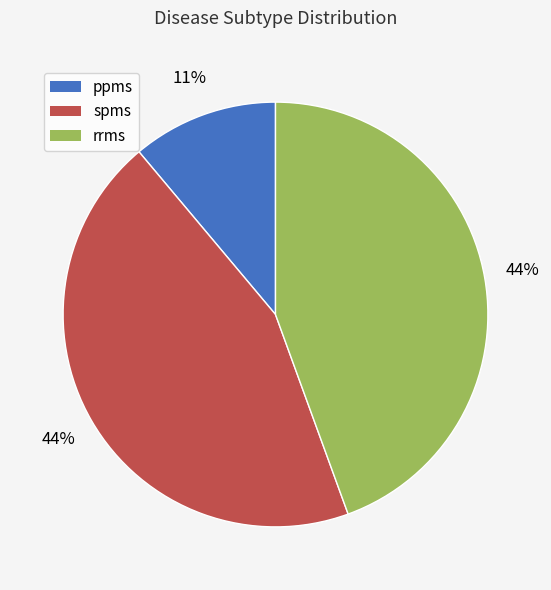

To the nearest percent, what is the difference between the largest and smallest slice percentages?

33%